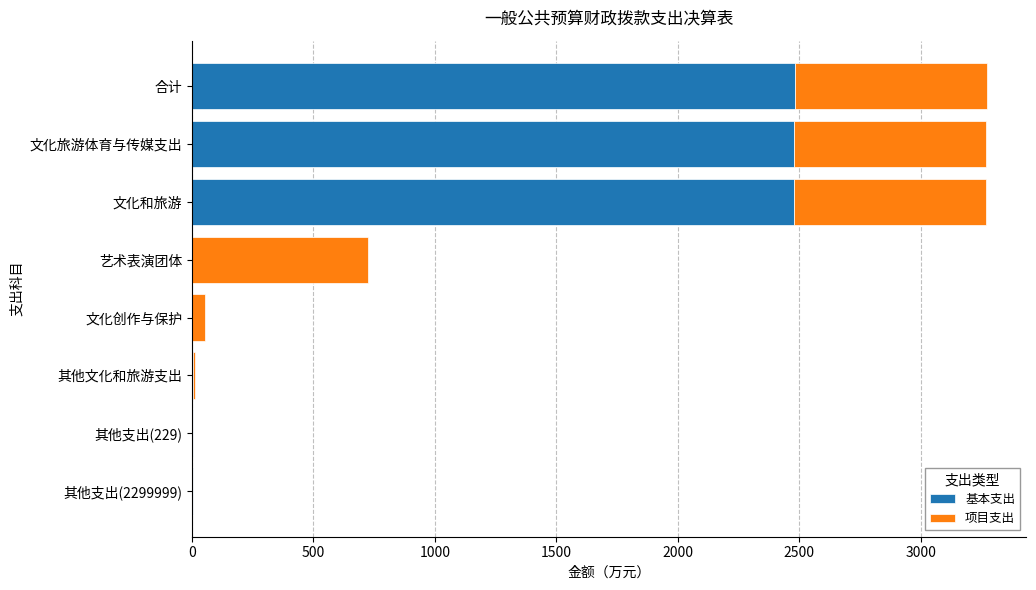

The value of 基本支出 at 艺术表演团体 is 0.0. True or false?

True